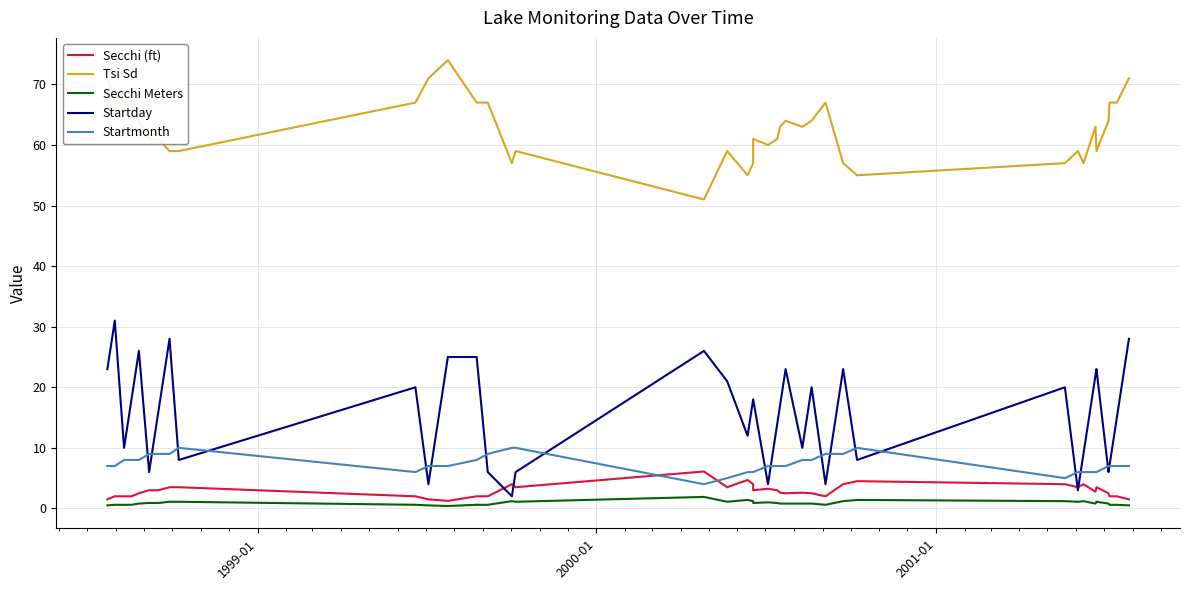

Reading left to right, what are all the values shown in this chart?

Secchi (ft): 1.5	2.0	2.0	2.0	2.5	3.0	3.0	3.5	3.5	2.0	1.5	1.2	2.0	2.0	2.0	4.0	3.5	6.1	3.5	4.7	4.0	3.0	3.2	3.0	2.6	2.5	2.6	2.5	2.0	4.0	4.5	4.0	3.5	4.0	2.8	3.5	2.5	2.0	2.0	1.5
Tsi Sd: 71.0	67.0	67.0	67.0	64.0	61.0	61.0	59.0	59.0	67.0	71.0	74.0	67.0	67.0	67.0	57.0	59.0	51.0	59.0	55.0	57.0	61.0	60.0	61.0	63.0	64.0	63.0	64.0	67.0	57.0	55.0	57.0	59.0	57.0	63.0	59.0	64.0	67.0	67.0	71.0
Secchi Meters: 0.5	0.6	0.6	0.6	0.8	0.9	0.9	1.1	1.1	0.6	0.5	0.4	0.6	0.6	0.6	1.2	1.1	1.9	1.1	1.4	1.2	0.9	1.0	0.9	0.8	0.8	0.8	0.8	0.6	1.2	1.4	1.2	1.1	1.2	0.8	1.1	0.8	0.6	0.6	0.5
Startday: 23.0	31.0	10.0	18.0	26.0	6.0	16.0	28.0	8.0	20.0	4.0	25.0	25.0	6.0	6.0	2.0	6.0	26.0	21.0	12.0	18.0	18.0	4.0	14.0	17.0	23.0	10.0	20.0	4.0	23.0	8.0	20.0	3.0	9.0	22.0	23.0	6.0	7.0	15.0	28.0
Startmonth: 7.0	7.0	8.0	8.0	8.0	9.0	9.0	9.0	10.0	6.0	7.0	7.0	8.0	9.0	9.0	10.0	10.0	4.0	5.0	6.0	6.0	6.0	7.0	7.0	7.0	7.0	8.0	8.0	9.0	9.0	10.0	5.0	6.0	6.0	6.0	6.0	7.0	7.0	7.0	7.0